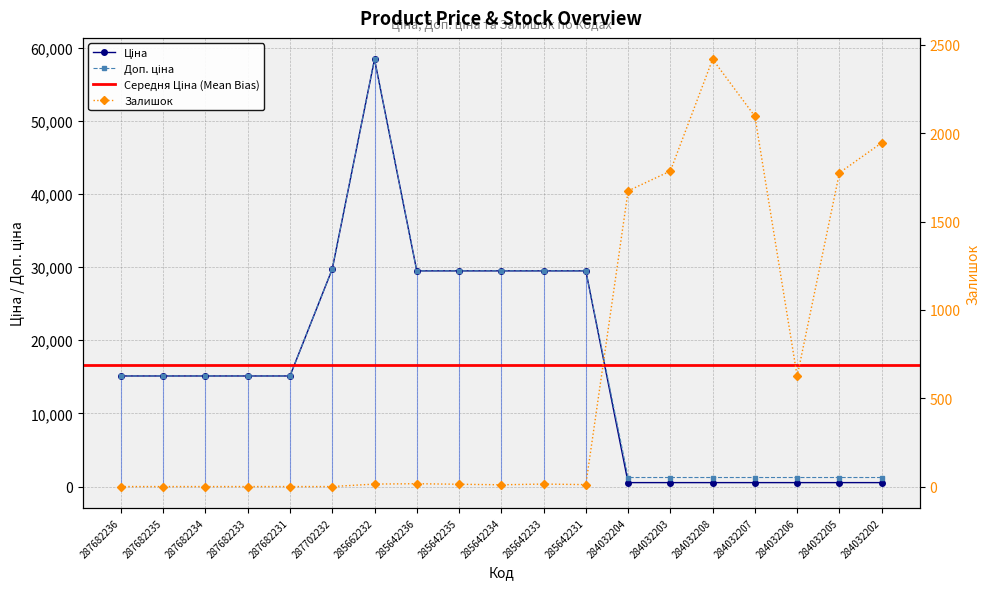

Which series has the largest range (max minus min)?

Ціна